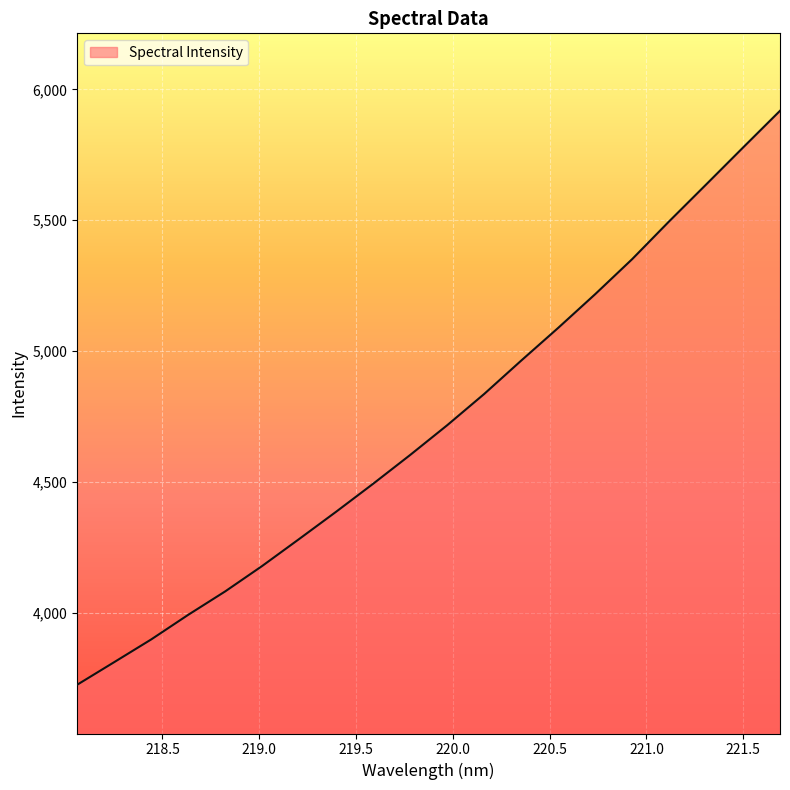

What is the difference between the maximum and minimum values?

2193.1